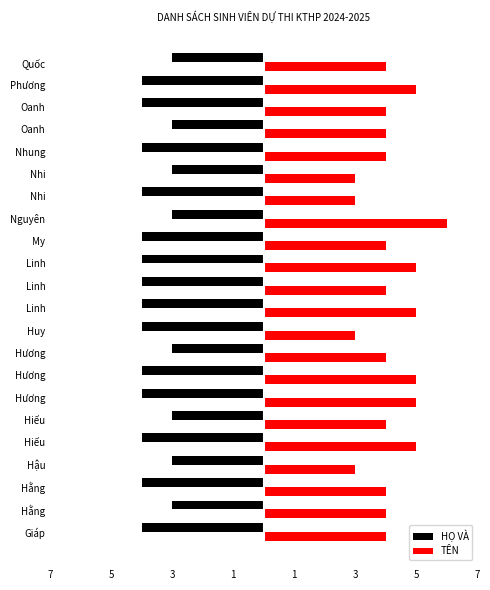

At how many categories does at least one series exceed -3?

22